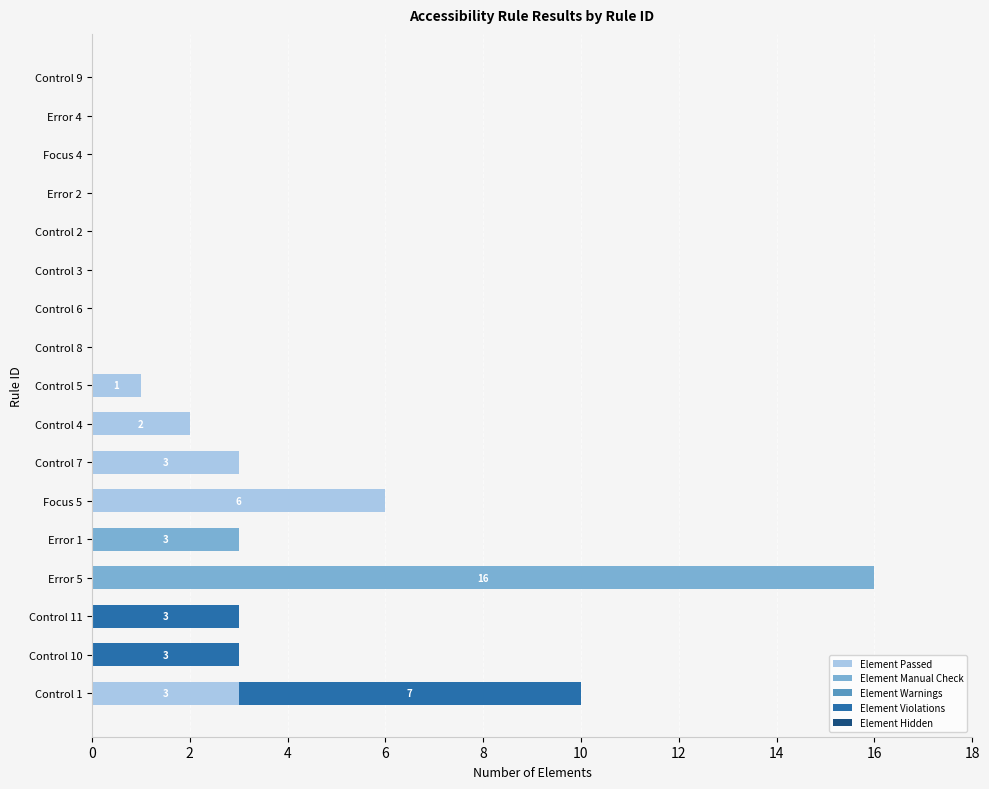

At which label does Element Passed reach its peak?

Focus 5